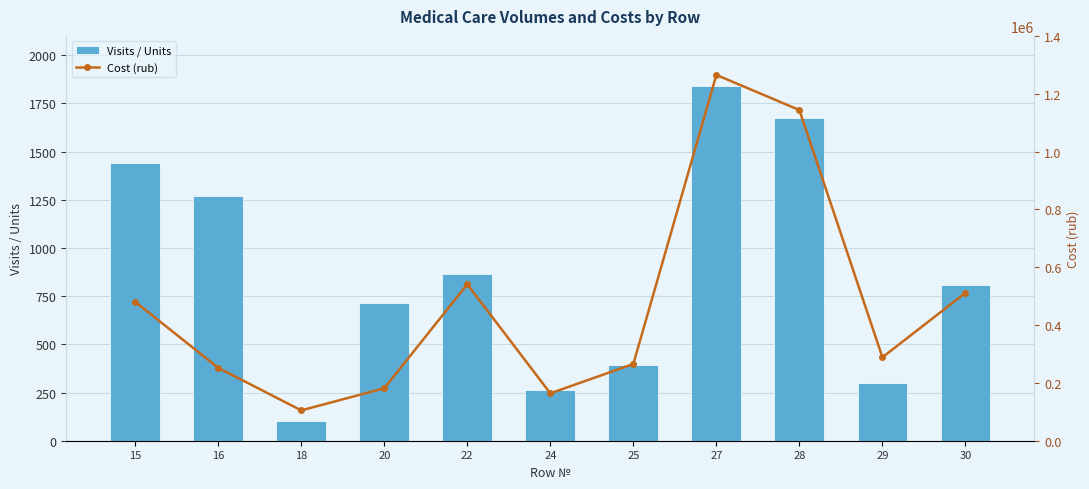

Is it true that Cost (rub) equals 298595 at 30?

False